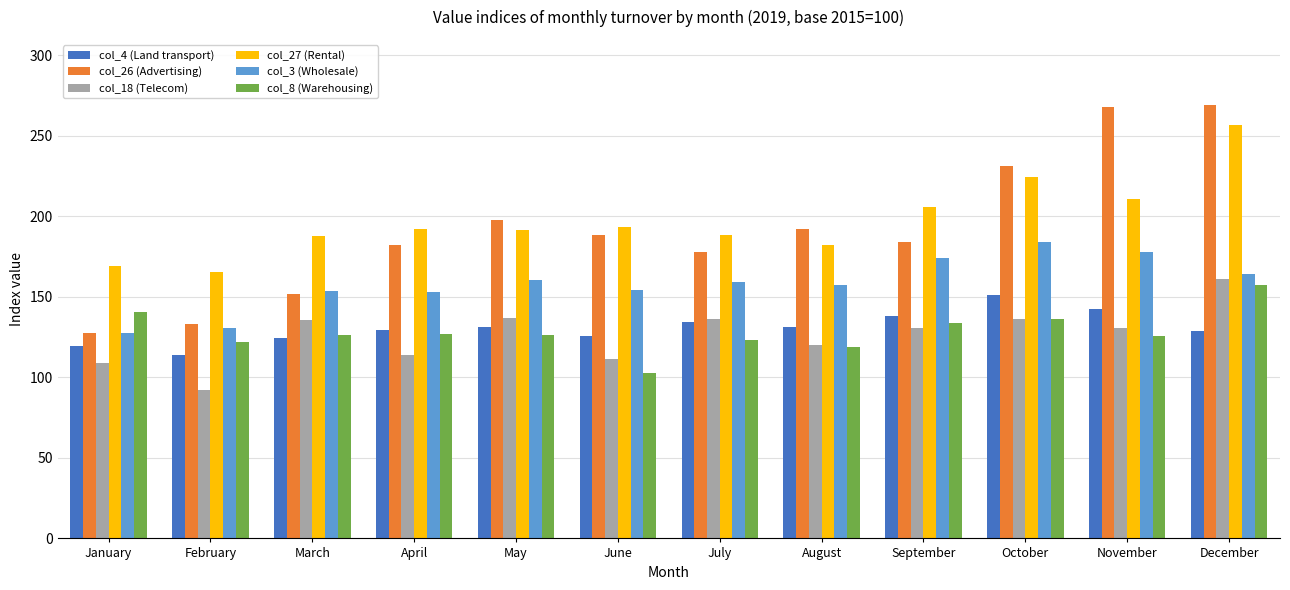

Which category has the highest value in the col_18 (Telecom) series?

December